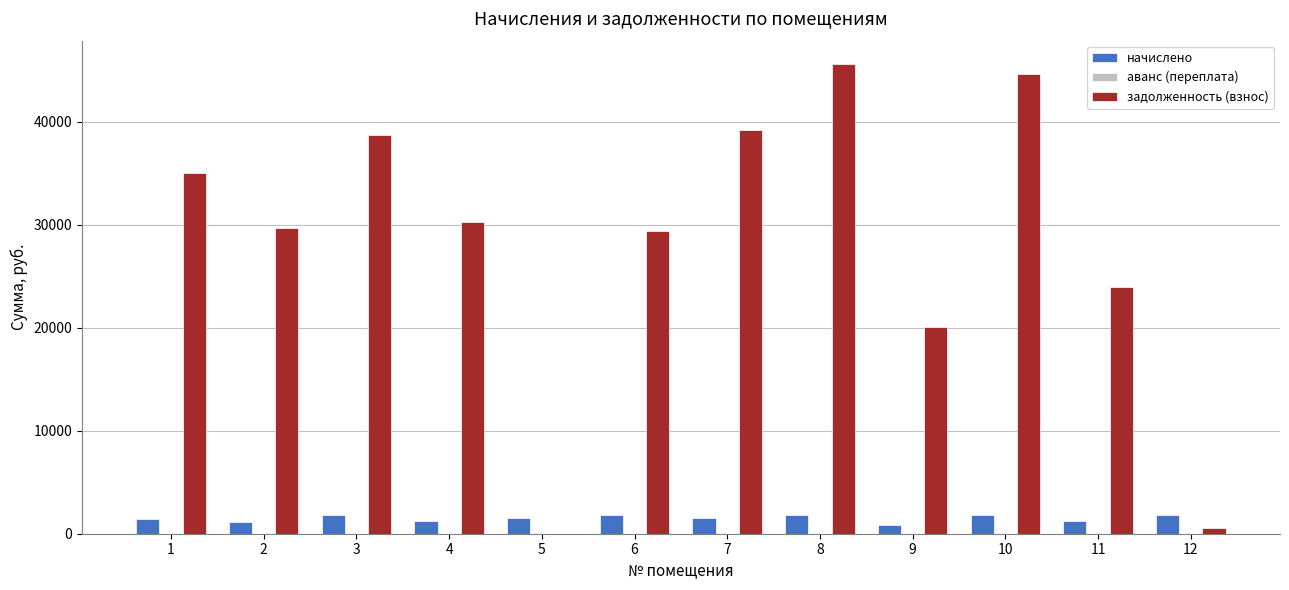

Which series changed the most between 5 and 9?

задолженность (взнос)